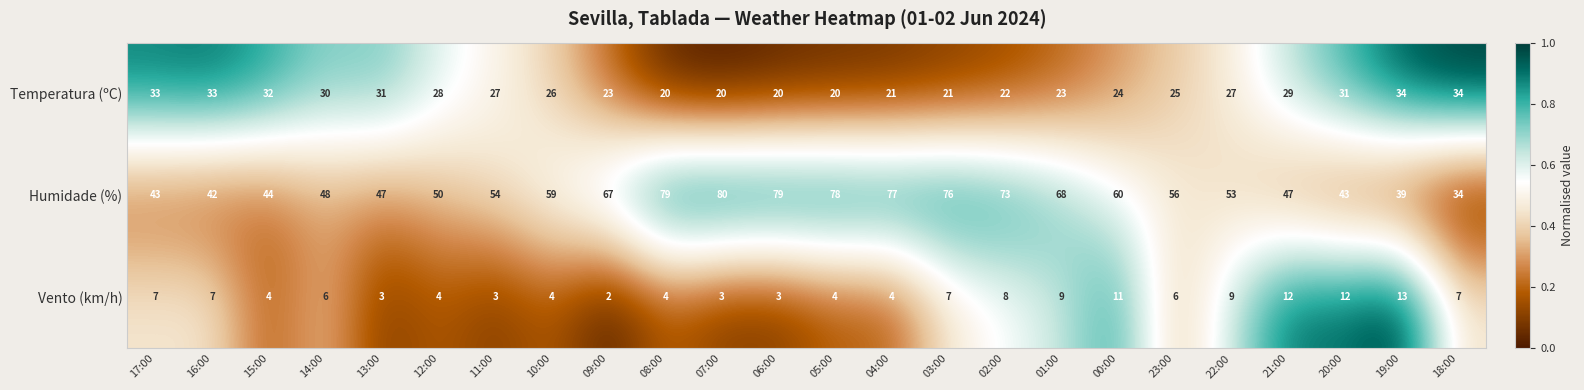

Which series has the largest range (max minus min)?

Humidade (%)